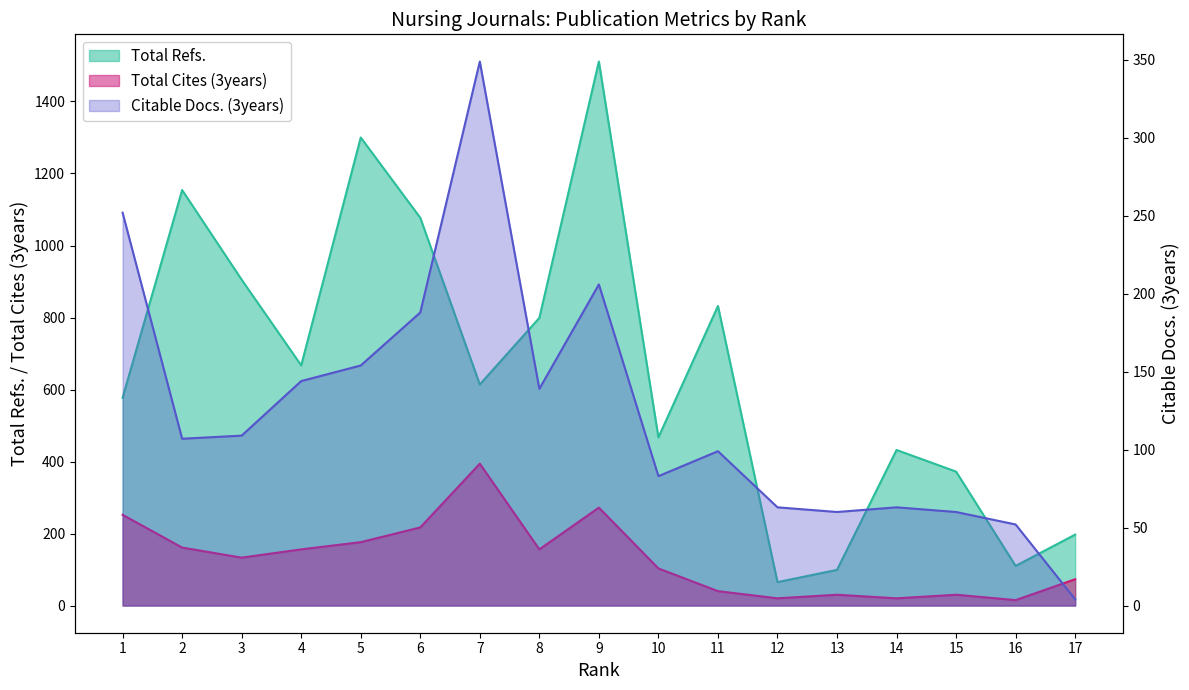

True or false: Total Cites (3years) has more than 2 interior local peaks.

True